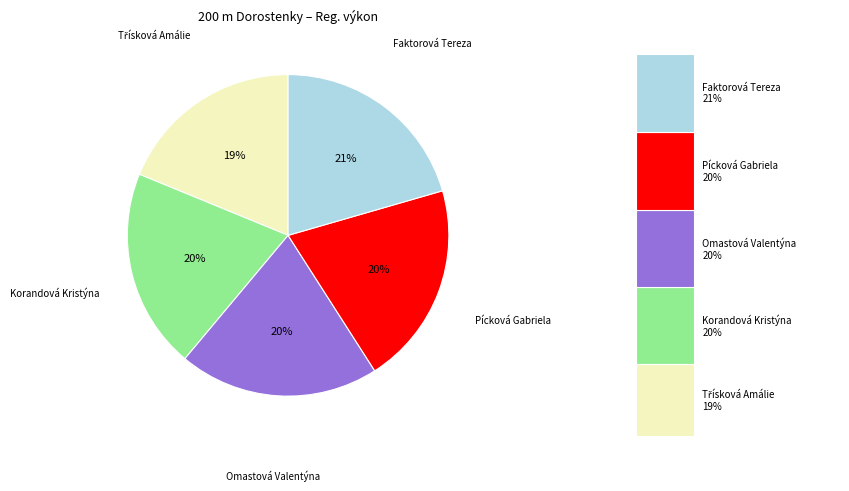

The Omastová Valentýna slice represents 20% of the pie. True or false?

True